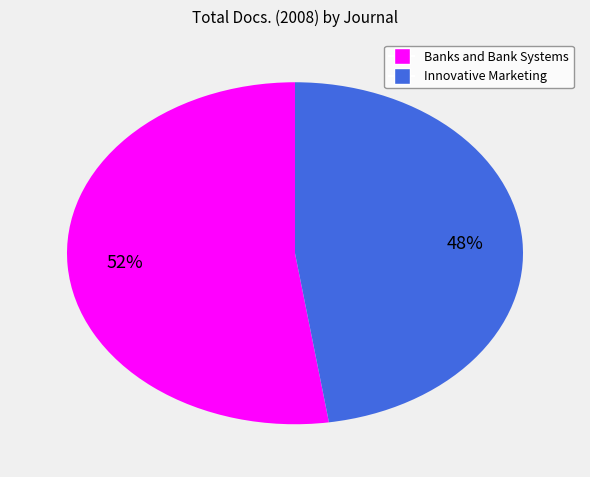

What percentage is the Banks and Bank Systems slice, to the nearest percent?

52%